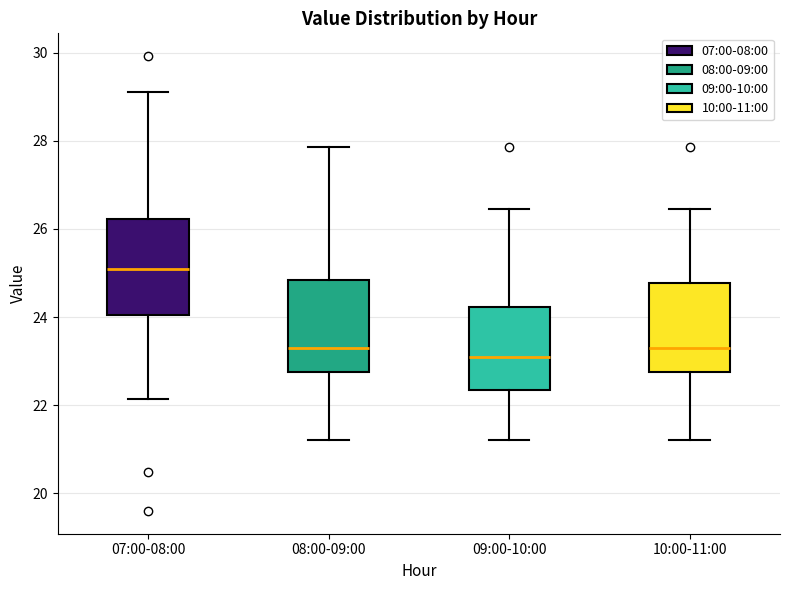

Where does the median line of the box for 07:00-08:00 sit on the y-axis? The values are not printed on the chart, so give them approximately, as read against the axis.

25.2